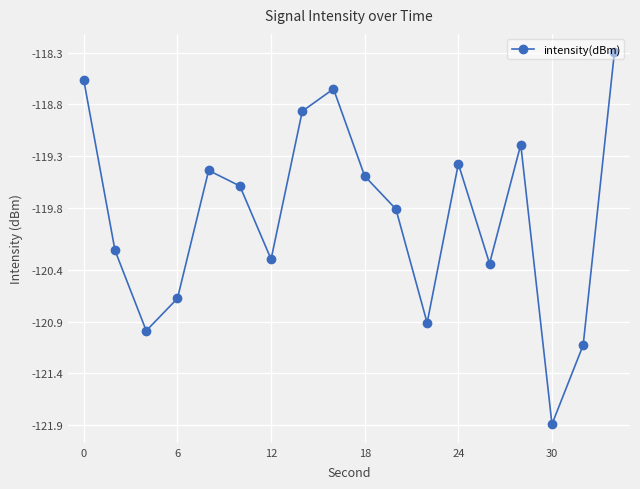

How many interior local peaks (higher than both neighbors) does the data have?

4